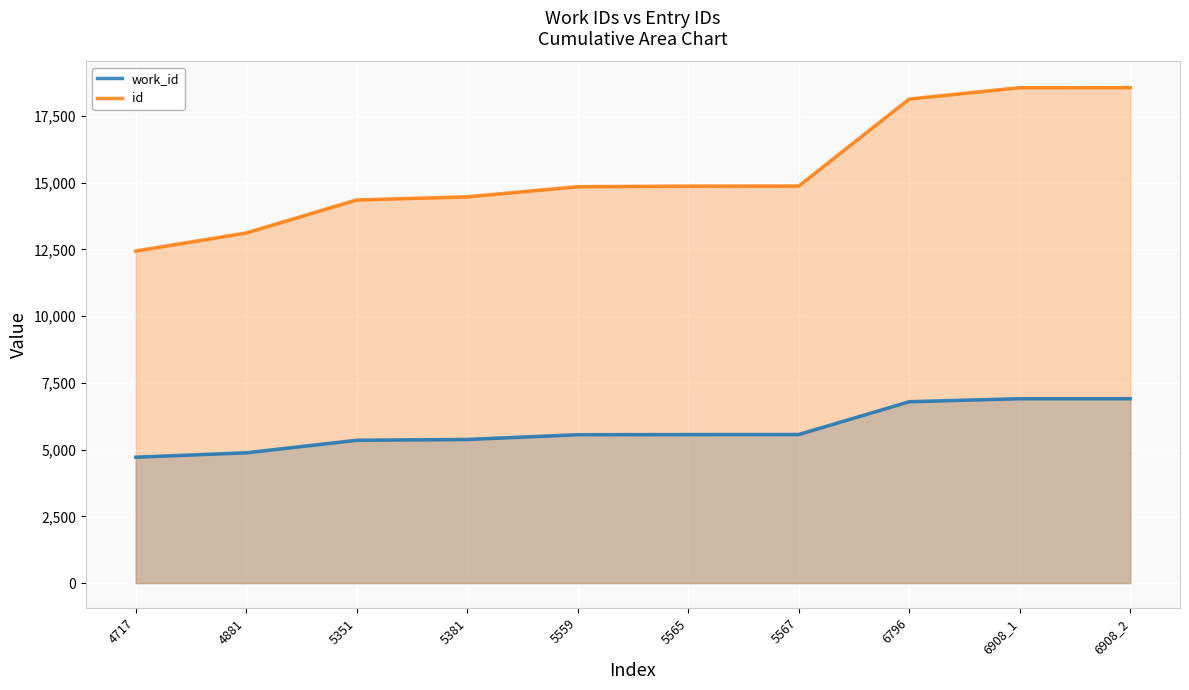

Rank the series by their maximum value, from highest to lowest.

id, work_id